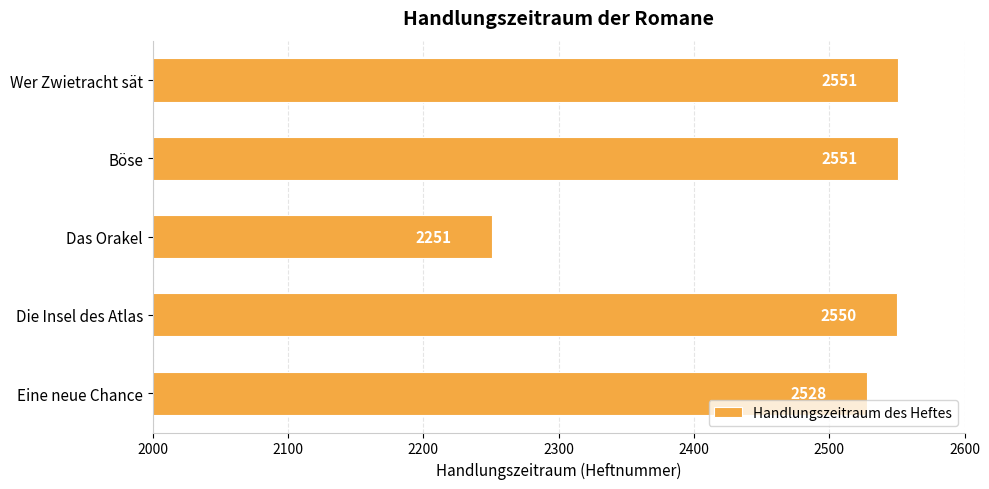

At which category does the chart reach its minimum across all series?

Das Orakel